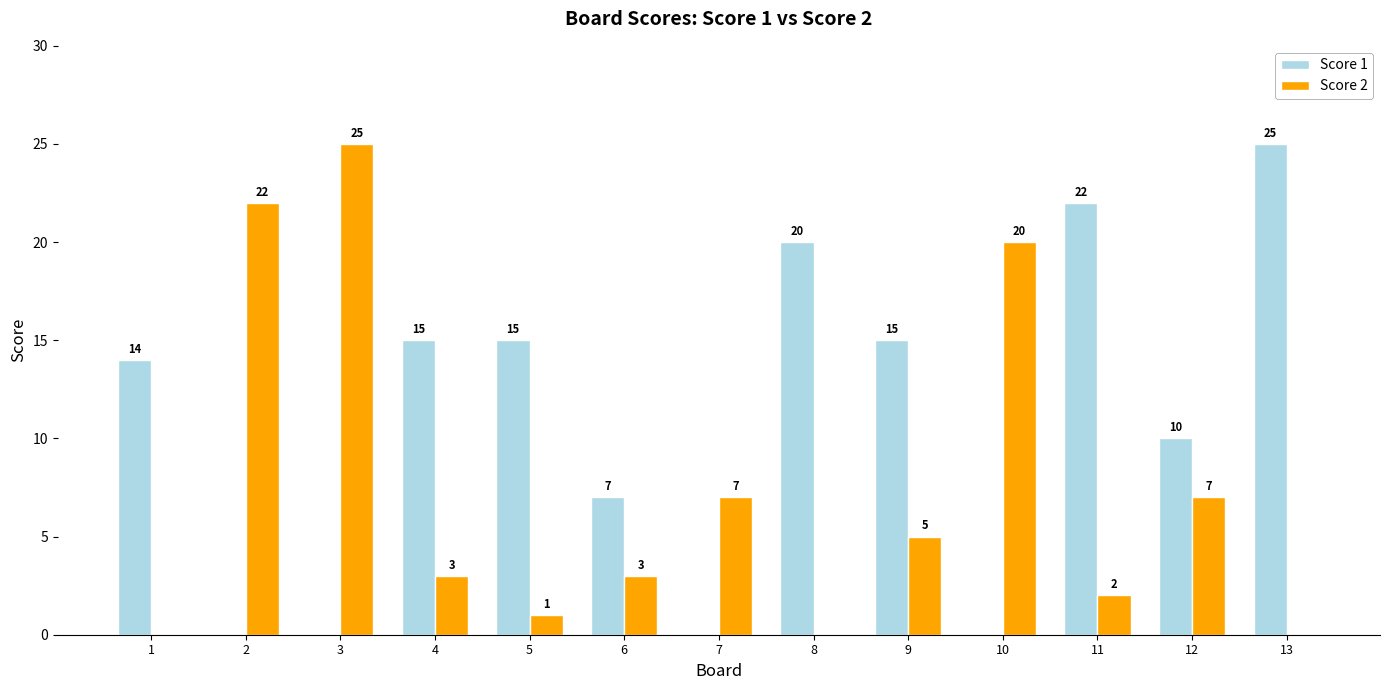

What is the maximum value for Score 2?

25